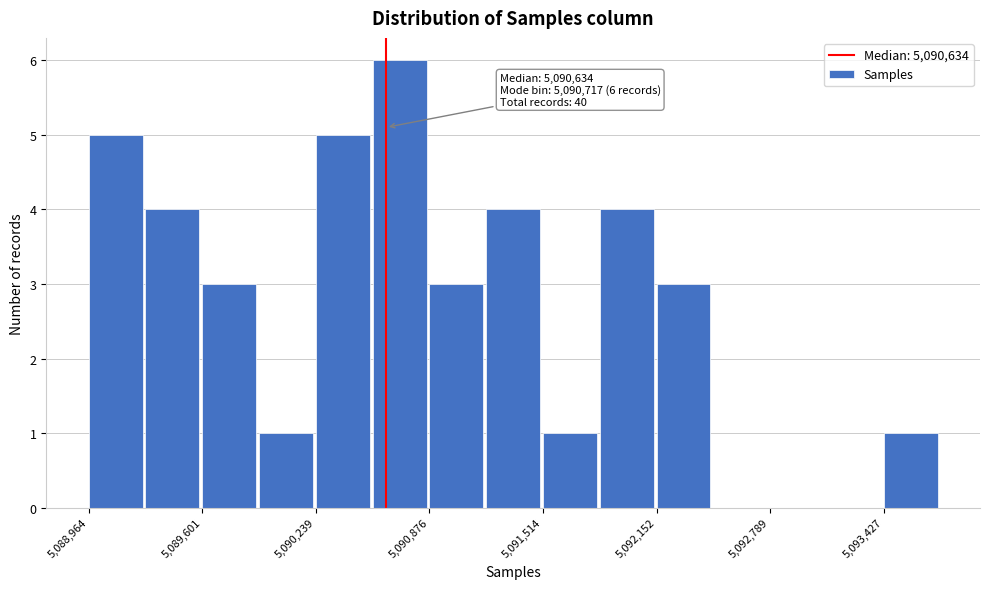

Around what value on the x-axis is the tallest bar? Give the approximate position of its centre, as read against the axis.

5090700